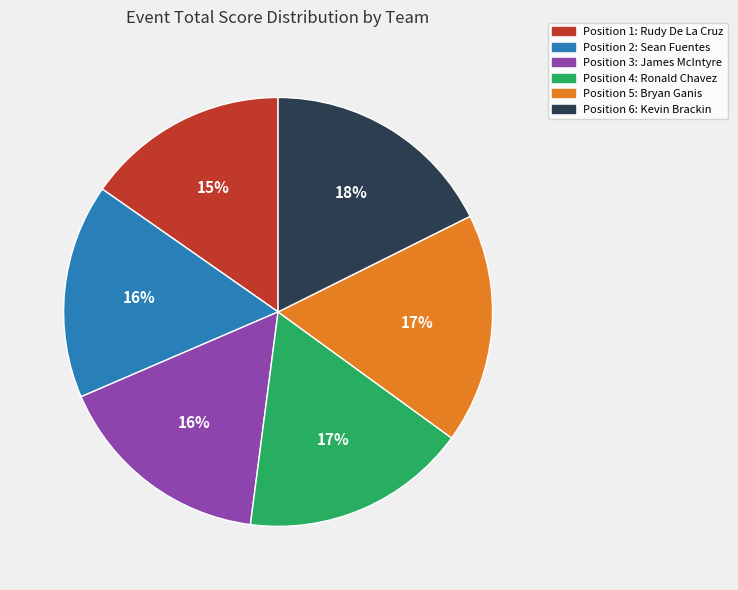

Is there a majority slice in this chart?

No